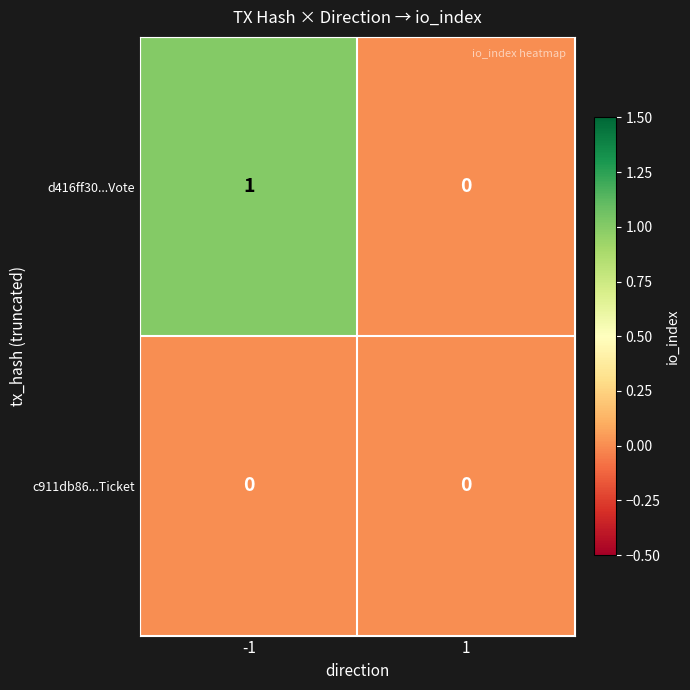

Rank the series by their average value, from highest to lowest.

d416ff30...Vote, c911db86...Ticket